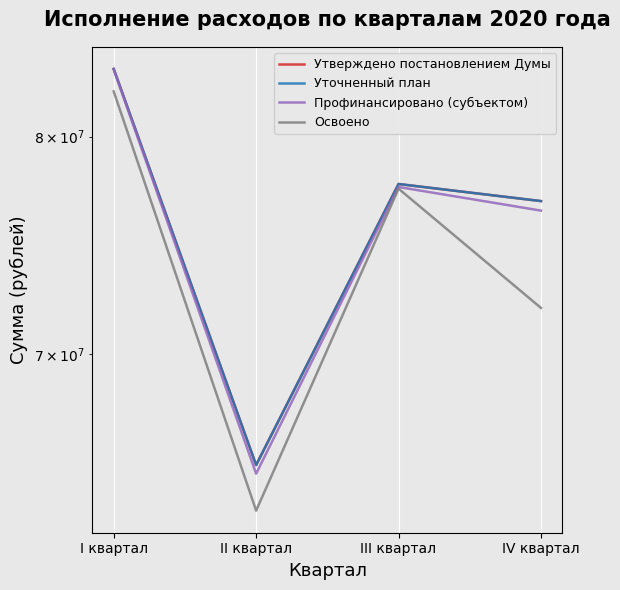

Is it true that Профинансировано (субъектом) equals 76449126.3 at IV квартал?

True